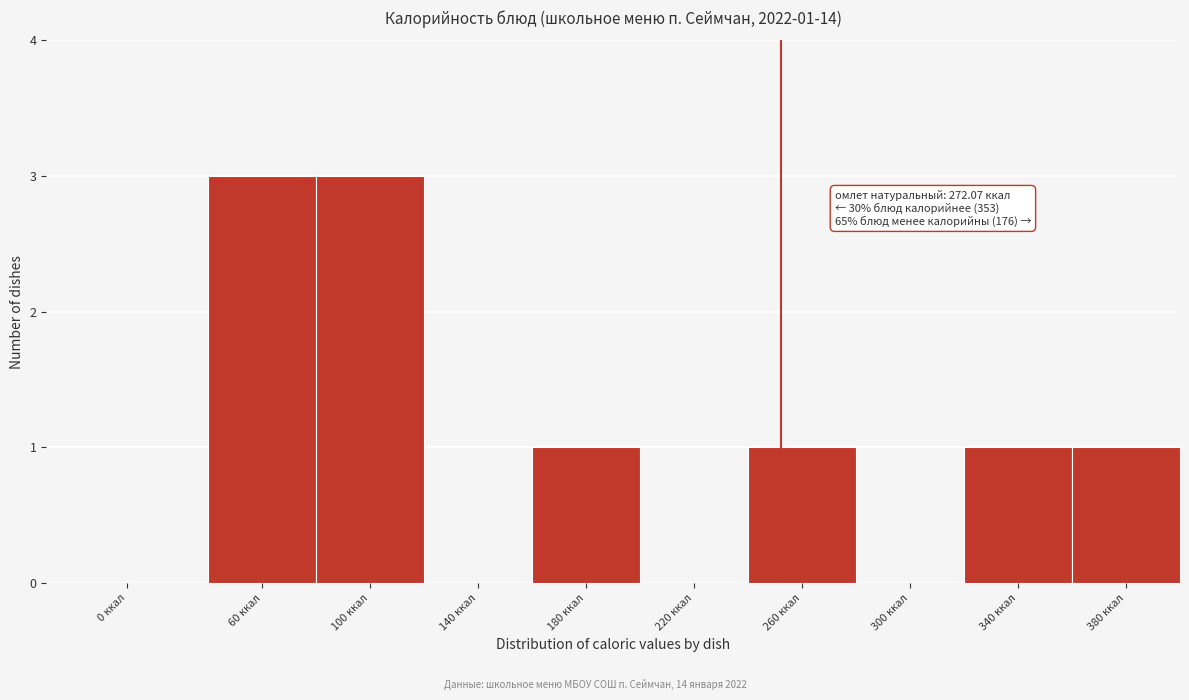

Reading right to left, extract all data points from this chart.

380 ккал=1	340 ккал=1	300 ккал=0	260 ккал=1	220 ккал=0	180 ккал=1	140 ккал=0	100 ккал=3	60 ккал=3	0 ккал=0